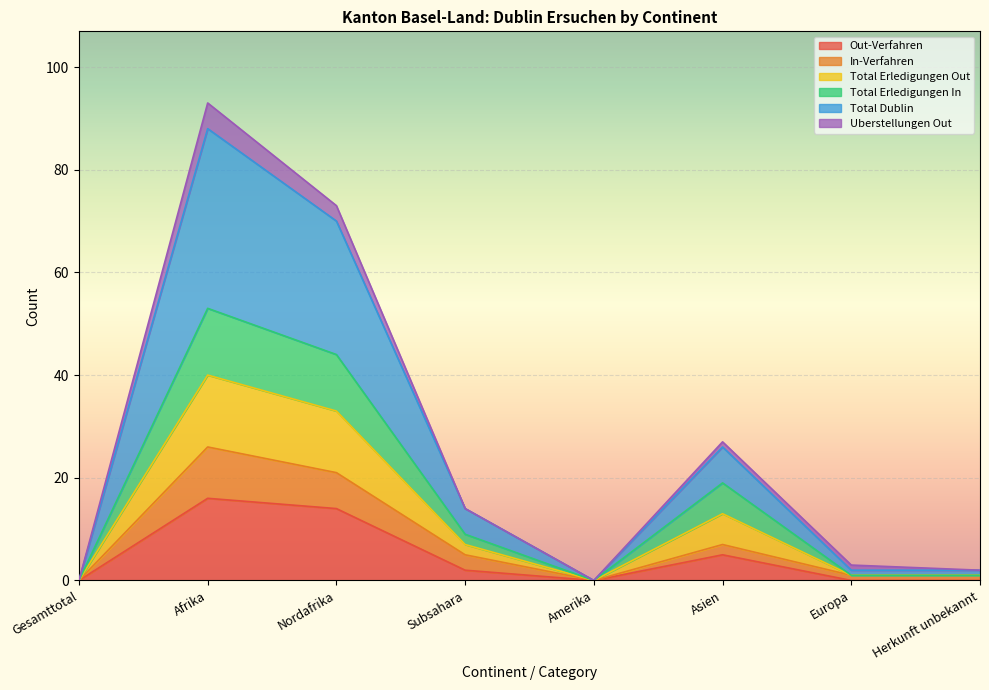

True or false: Total Erledigungen Out has a value of 84 at Afrika.

False